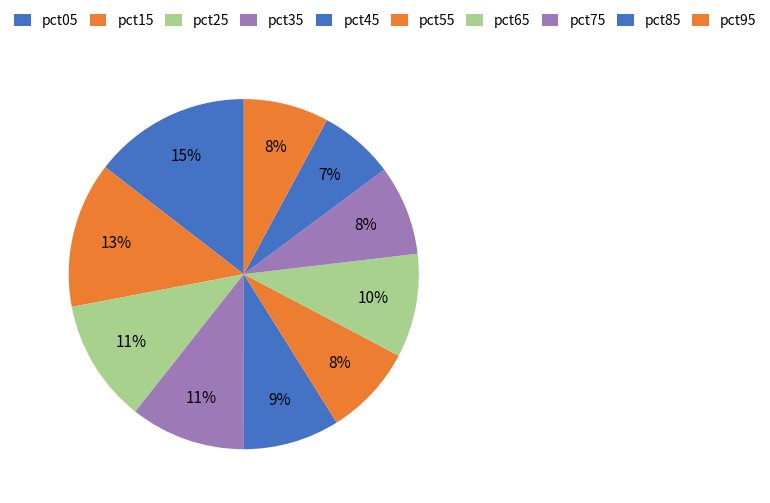

Is there a majority slice in this chart?

No